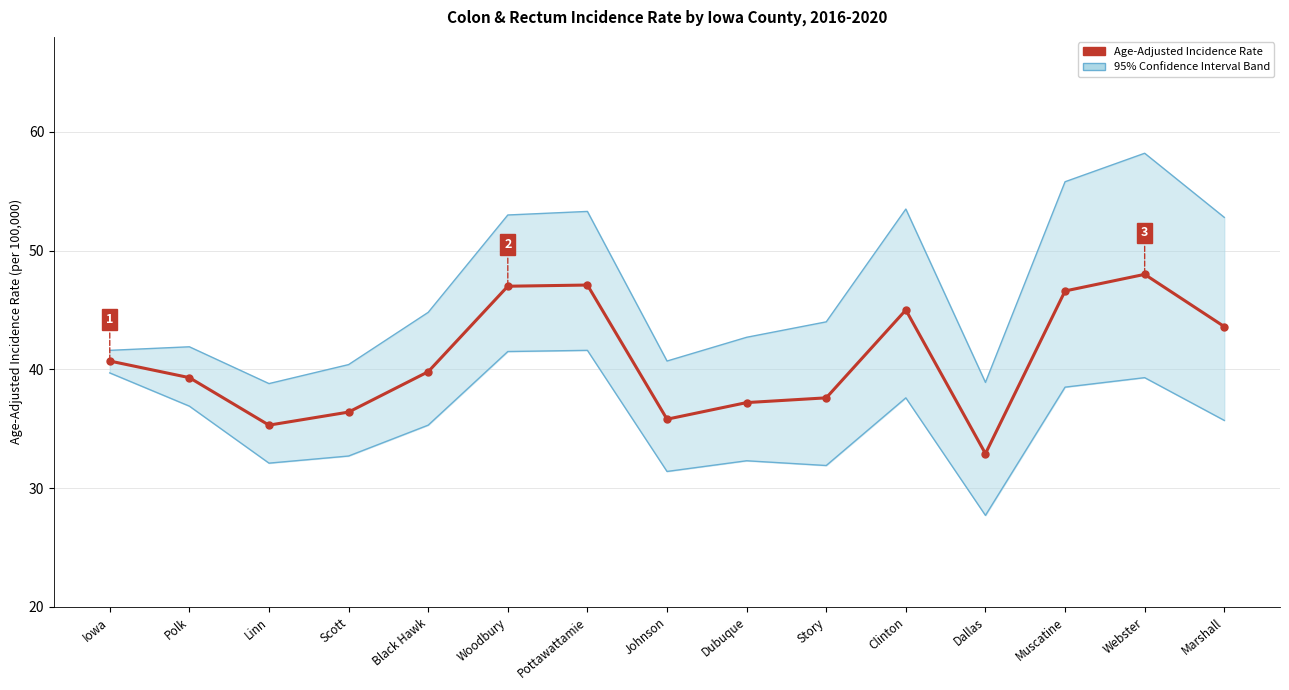

Reading right to left, list all the values displayed in this chart.

Lower 95% CI: Marshall=35.7	Webster=39.3	Muscatine=38.5	Dallas=27.7	Clinton=37.6	Story=31.9	Dubuque=32.3	Johnson=31.4	Pottawattamie=41.6	Woodbury=41.5	Black Hawk=35.3	Scott=32.7	Linn=32.1	Polk=36.9	Iowa=39.7
Upper 95% CI: Marshall=52.8	Webster=58.2	Muscatine=55.8	Dallas=38.9	Clinton=53.5	Story=44.0	Dubuque=42.7	Johnson=40.7	Pottawattamie=53.3	Woodbury=53.0	Black Hawk=44.8	Scott=40.4	Linn=38.8	Polk=41.9	Iowa=41.6
Age-Adjusted Incidence Rate: Marshall=43.6	Webster=48.0	Muscatine=46.6	Dallas=32.9	Clinton=45.0	Story=37.6	Dubuque=37.2	Johnson=35.8	Pottawattamie=47.1	Woodbury=47.0	Black Hawk=39.8	Scott=36.4	Linn=35.3	Polk=39.3	Iowa=40.7